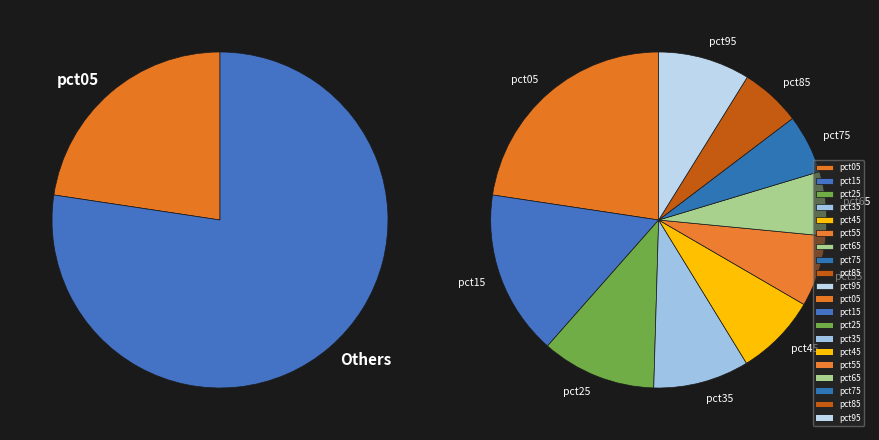

Is the sum of pct95 and pct15 greater than half?

No